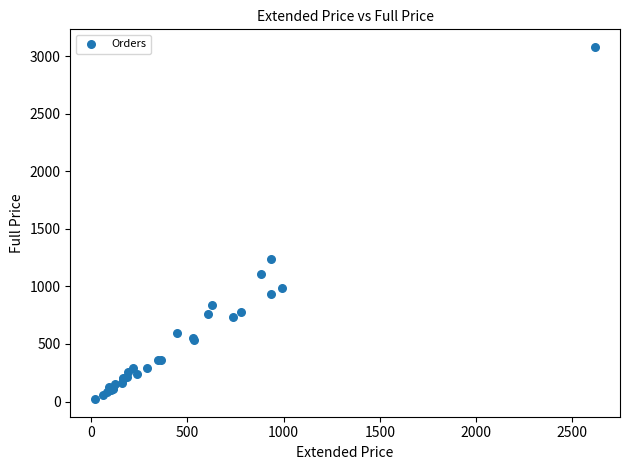

What Y value in the scatter plot is closest to 1550?

1242.0